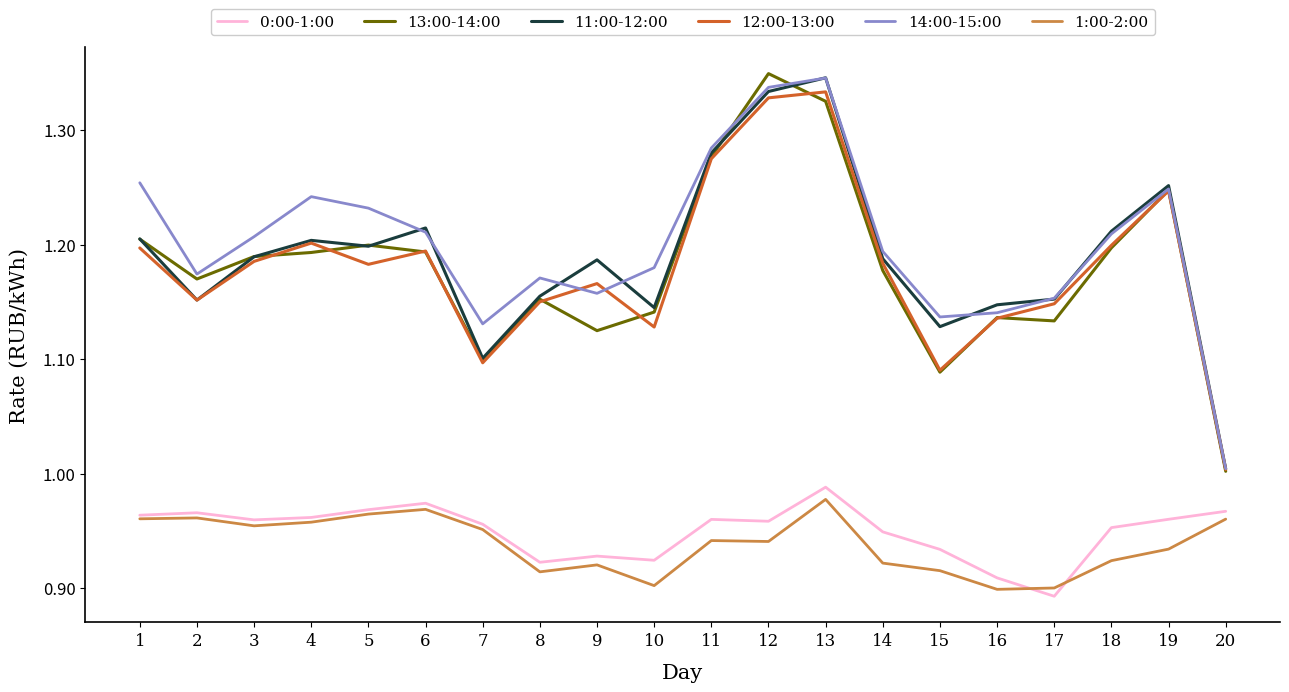

Between 16 and 20, which series saw the biggest shift?

11:00-12:00